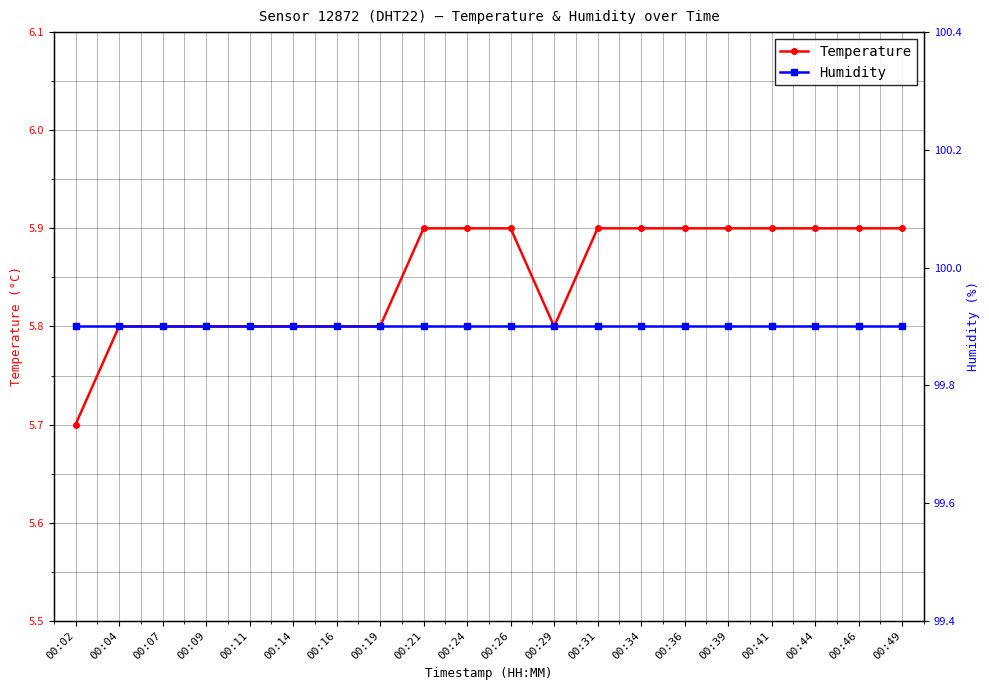

Reading left to right, transcribe all the data shown in this chart.

Temperature: 00:02=5.7	00:04=5.8	00:07=5.8	00:09=5.8	00:11=5.8	00:14=5.8	00:16=5.8	00:19=5.8	00:21=5.9	00:24=5.9	00:26=5.9	00:29=5.8	00:31=5.9	00:34=5.9	00:36=5.9	00:39=5.9	00:41=5.9	00:44=5.9	00:46=5.9	00:49=5.9
Humidity: 00:02=99.9	00:04=99.9	00:07=99.9	00:09=99.9	00:11=99.9	00:14=99.9	00:16=99.9	00:19=99.9	00:21=99.9	00:24=99.9	00:26=99.9	00:29=99.9	00:31=99.9	00:34=99.9	00:36=99.9	00:39=99.9	00:41=99.9	00:44=99.9	00:46=99.9	00:49=99.9